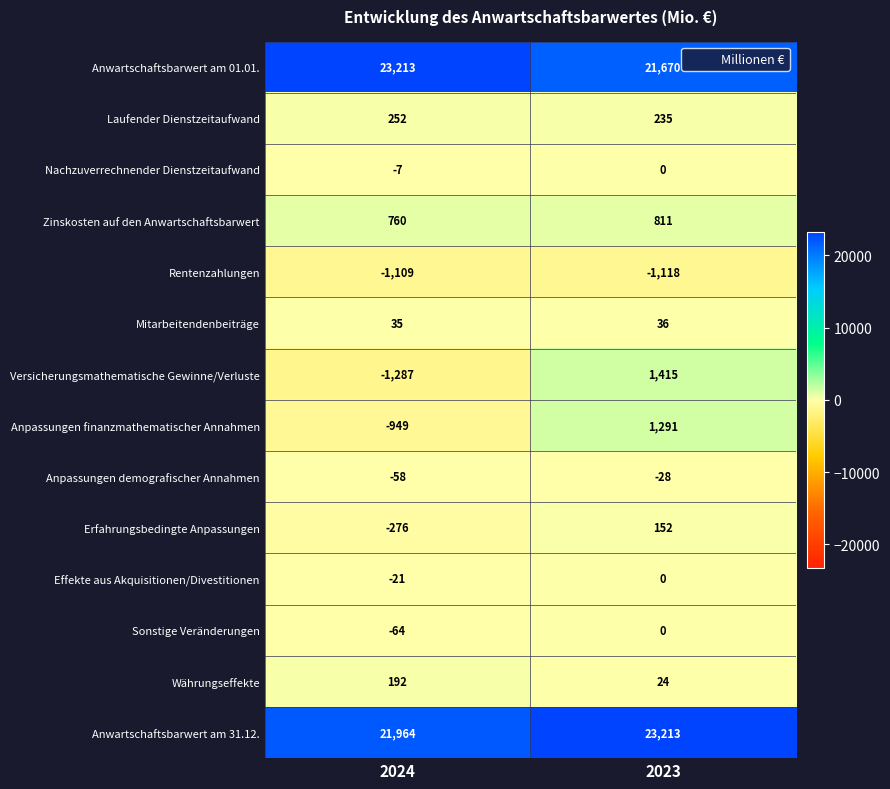

What is the average value of the Laufender Dienstzeitaufwand series?

244